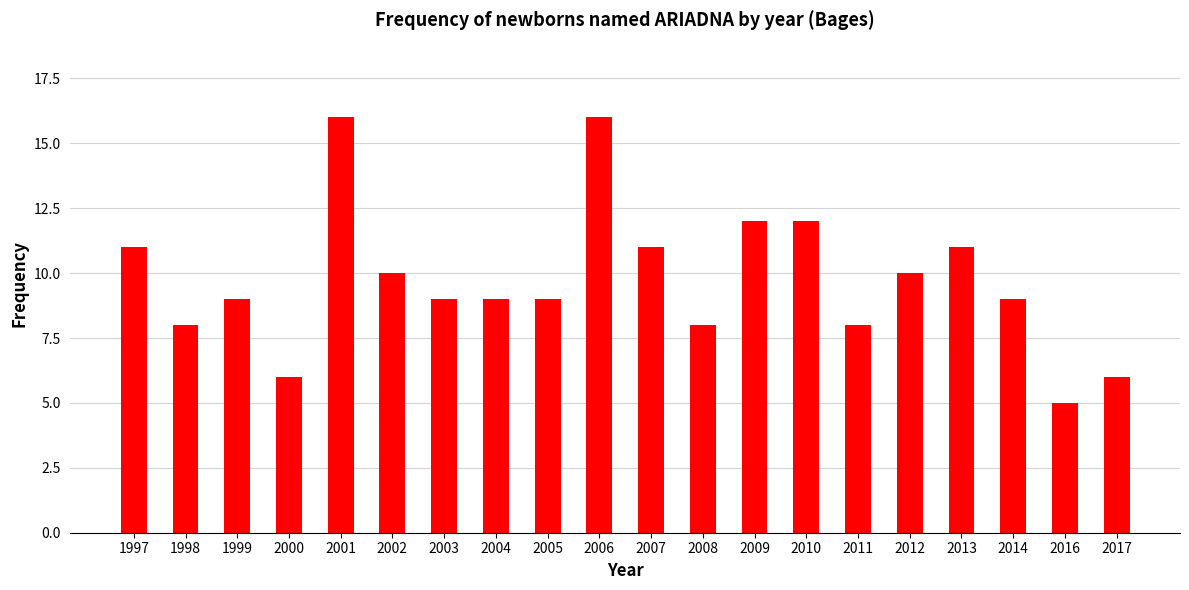

Approximately how many times larger is the value at 2017 compared to 2010?

0.5